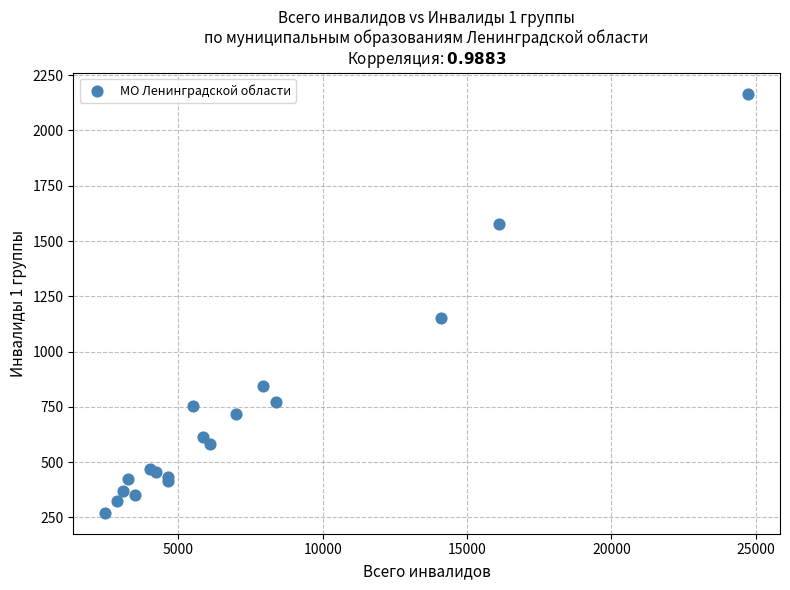

What Y value in the scatter plot is closest to 1219?

1152